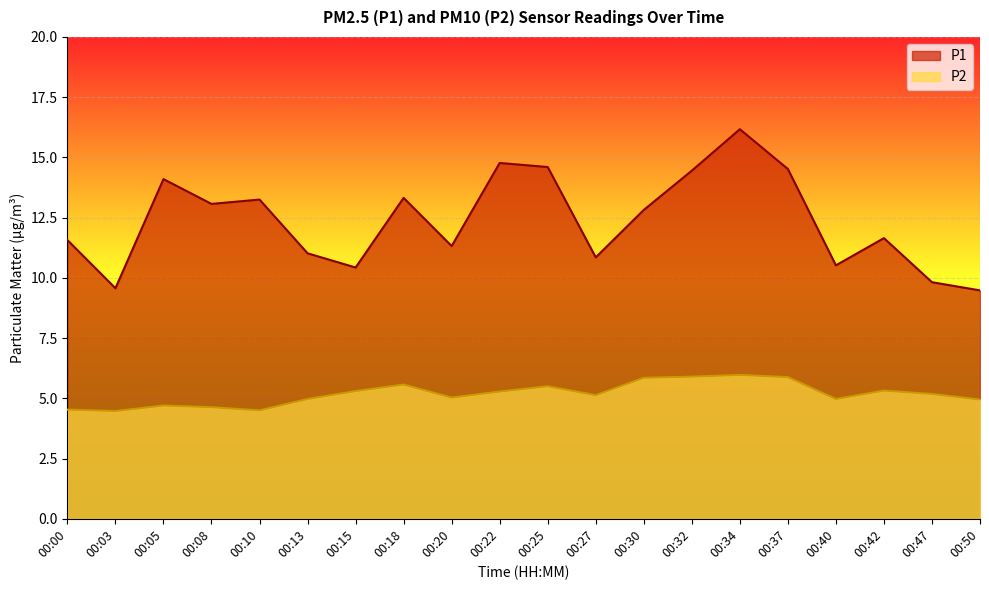

Which series has the largest total across all categories?

P1